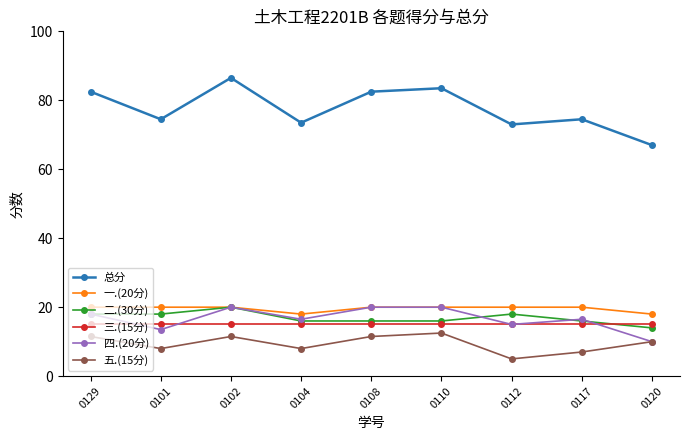

What is the total value across all series at 0110?

167.0